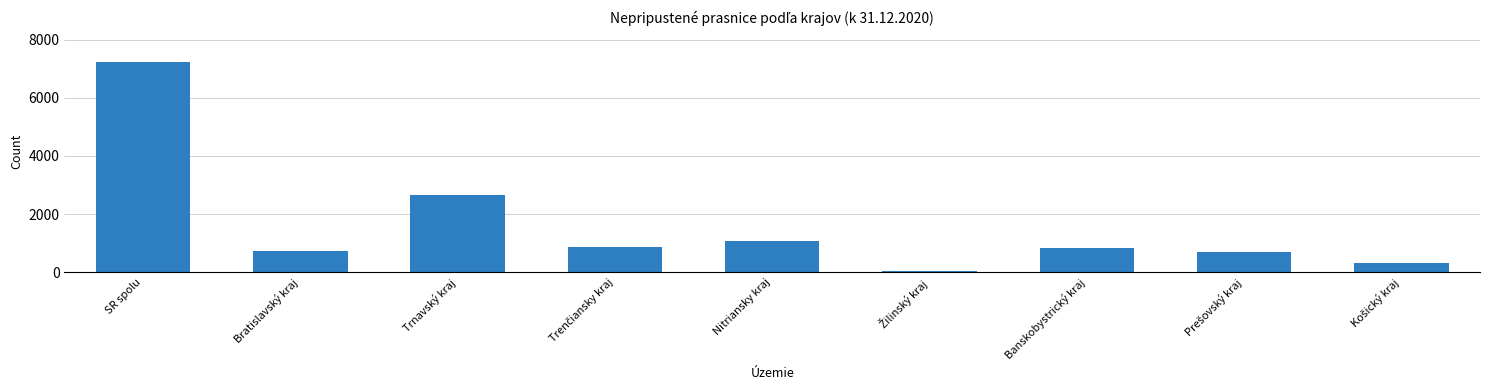

What is the change in value from SR spolu to Bratislavský kraj?

-6502